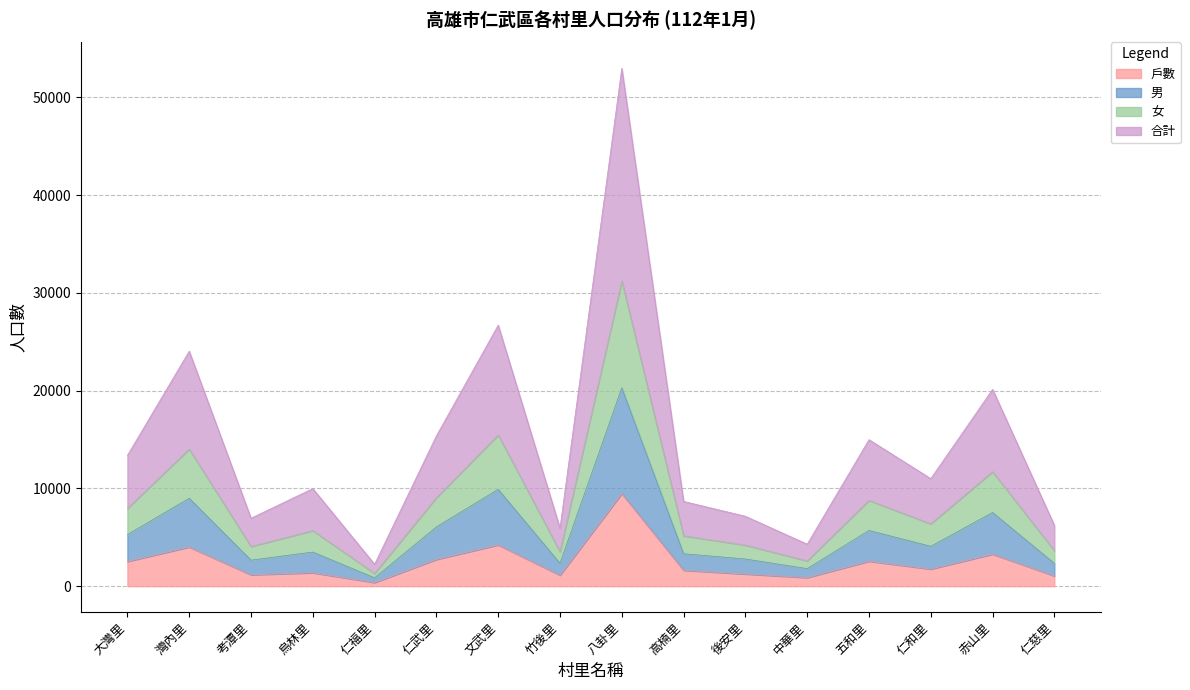

True or false: 女 and 戶數 cross at least once.

False